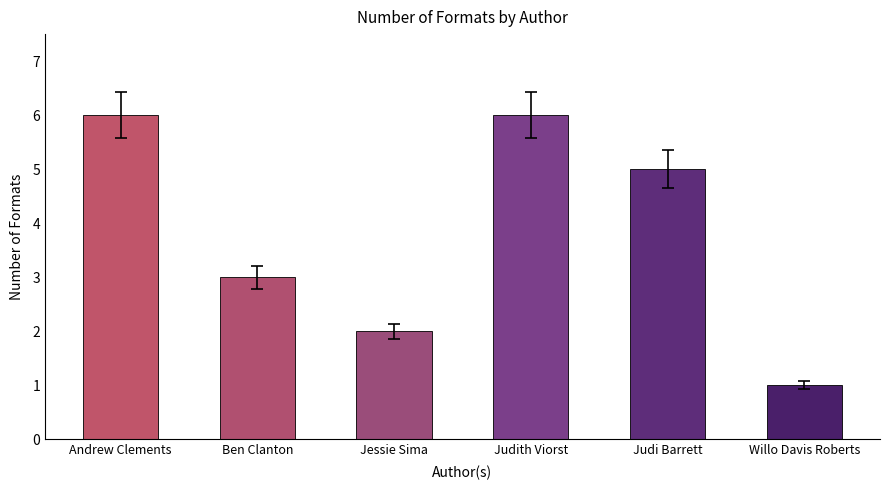

What is the label of the 6th bar from the left?

Willo Davis Roberts